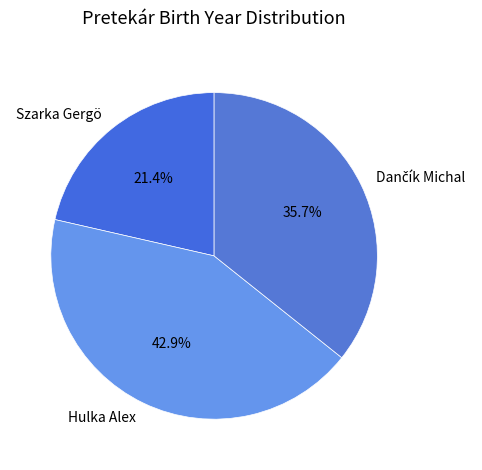

Is there any slice that represents more than half of the pie?

No